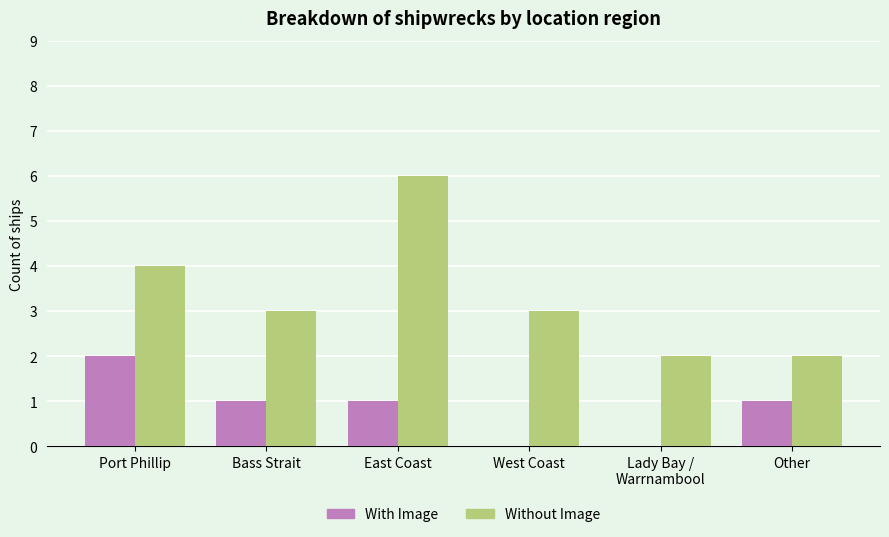

What is the sum of all With Image values?

5